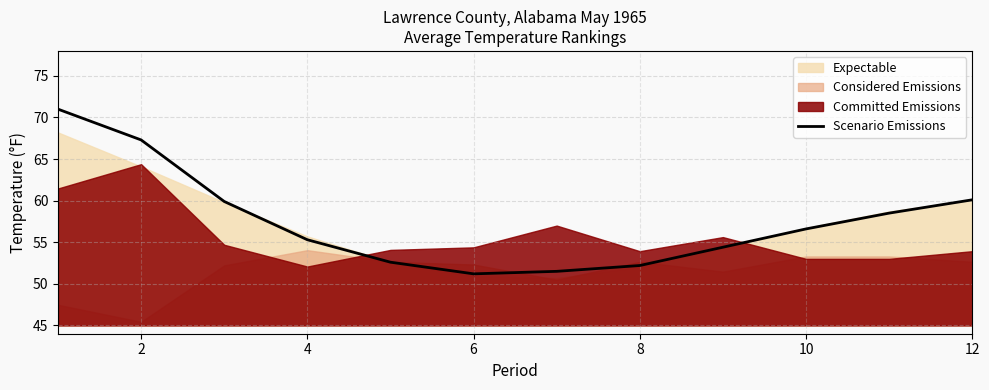

What is the maximum value shown in the chart?

71.0